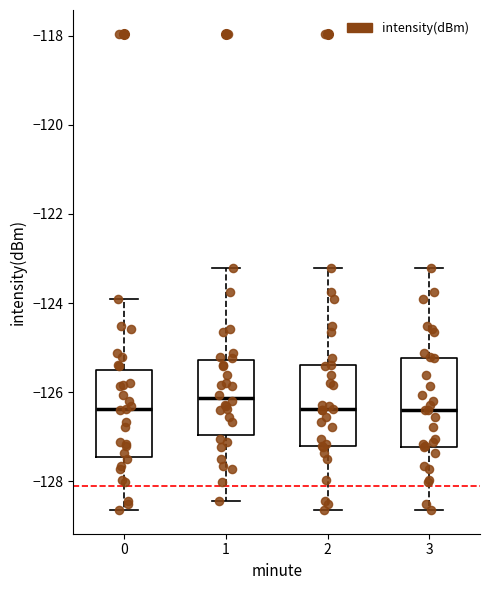

Where does the lower whisker of the box at x = 2 end on the y-axis? The values are not printed on the chart, so give them approximately, as read against the axis.

-128.6